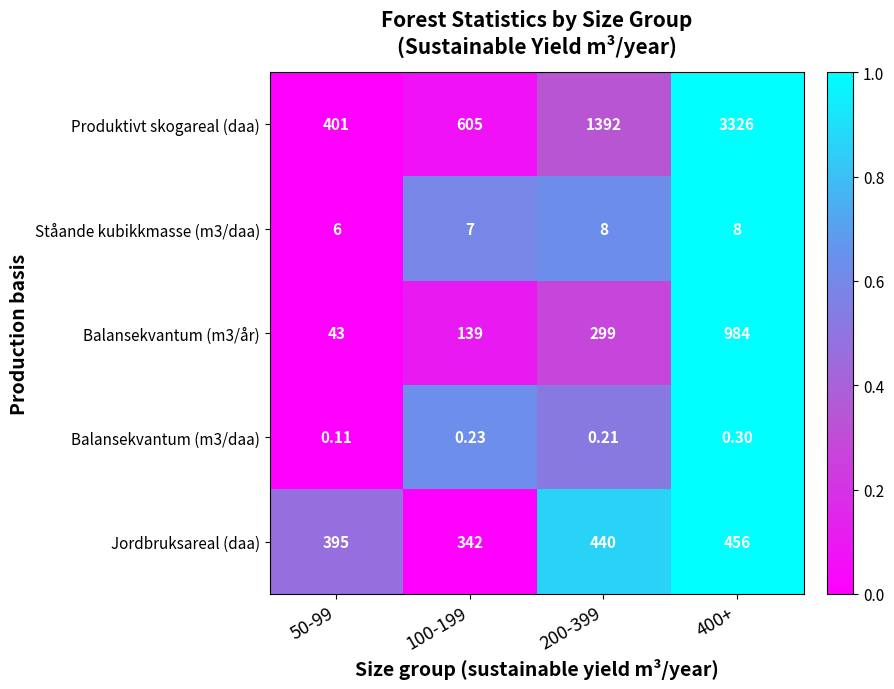

What is the spread (max minus min) of values at 200-399?

1391.8